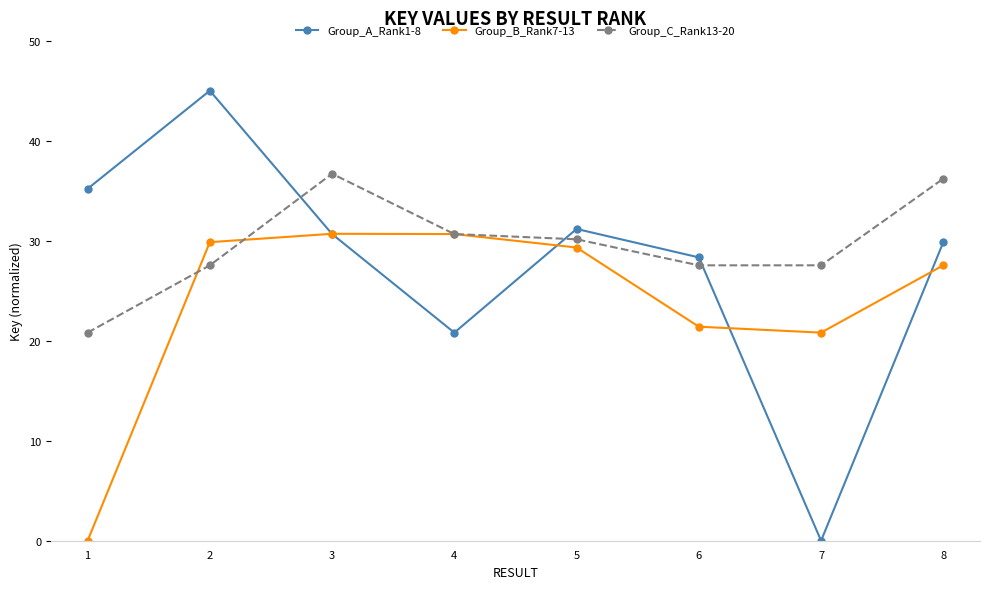

Which series has the largest total across all categories?

Group_C_Rank13-20